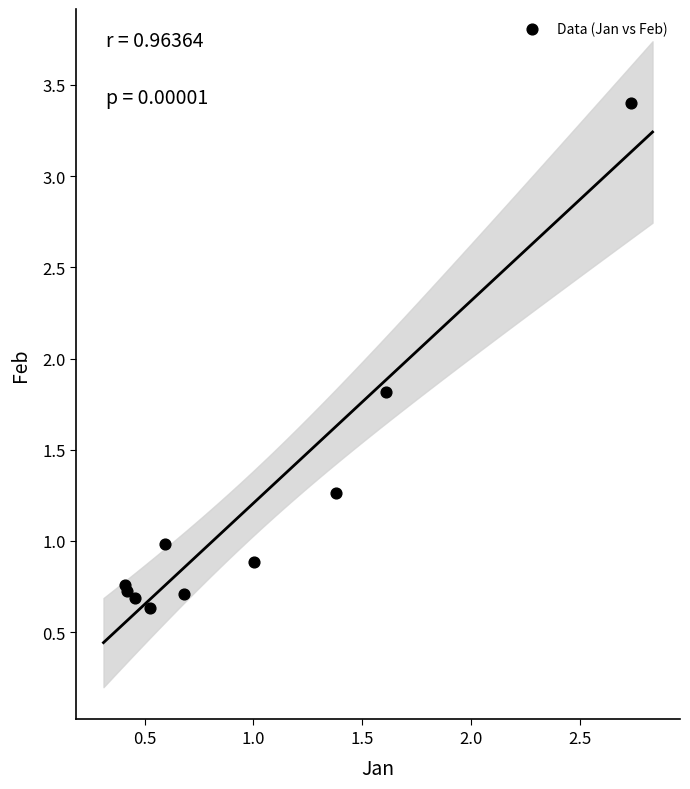

What Y value in the scatter plot is closest to 2?

1.8